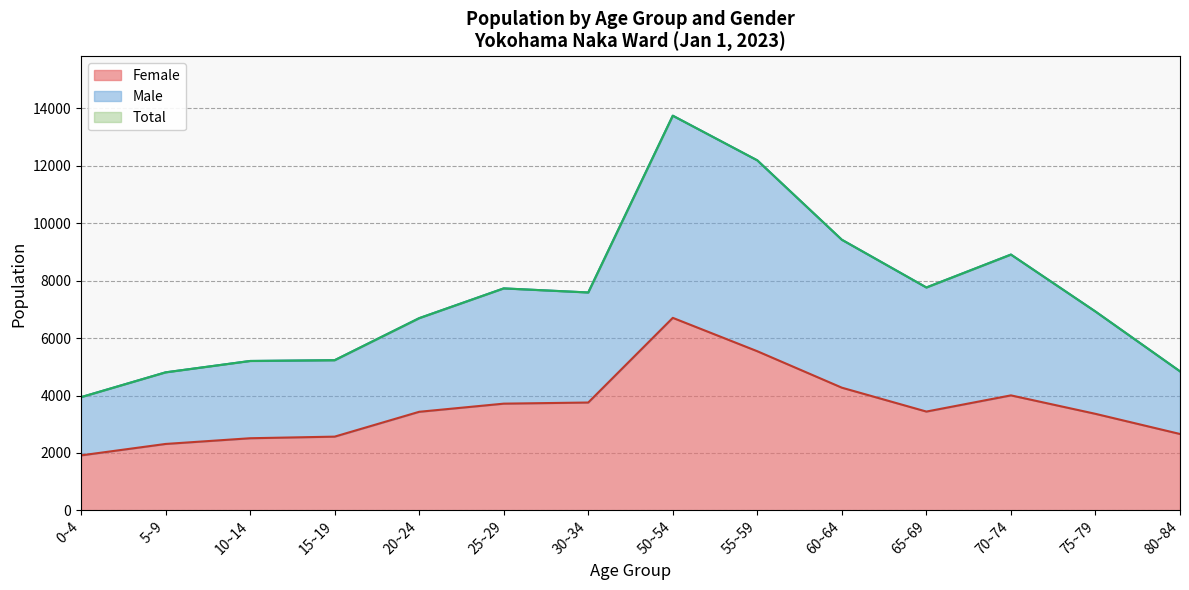

What is the minimum value for Female?

1917